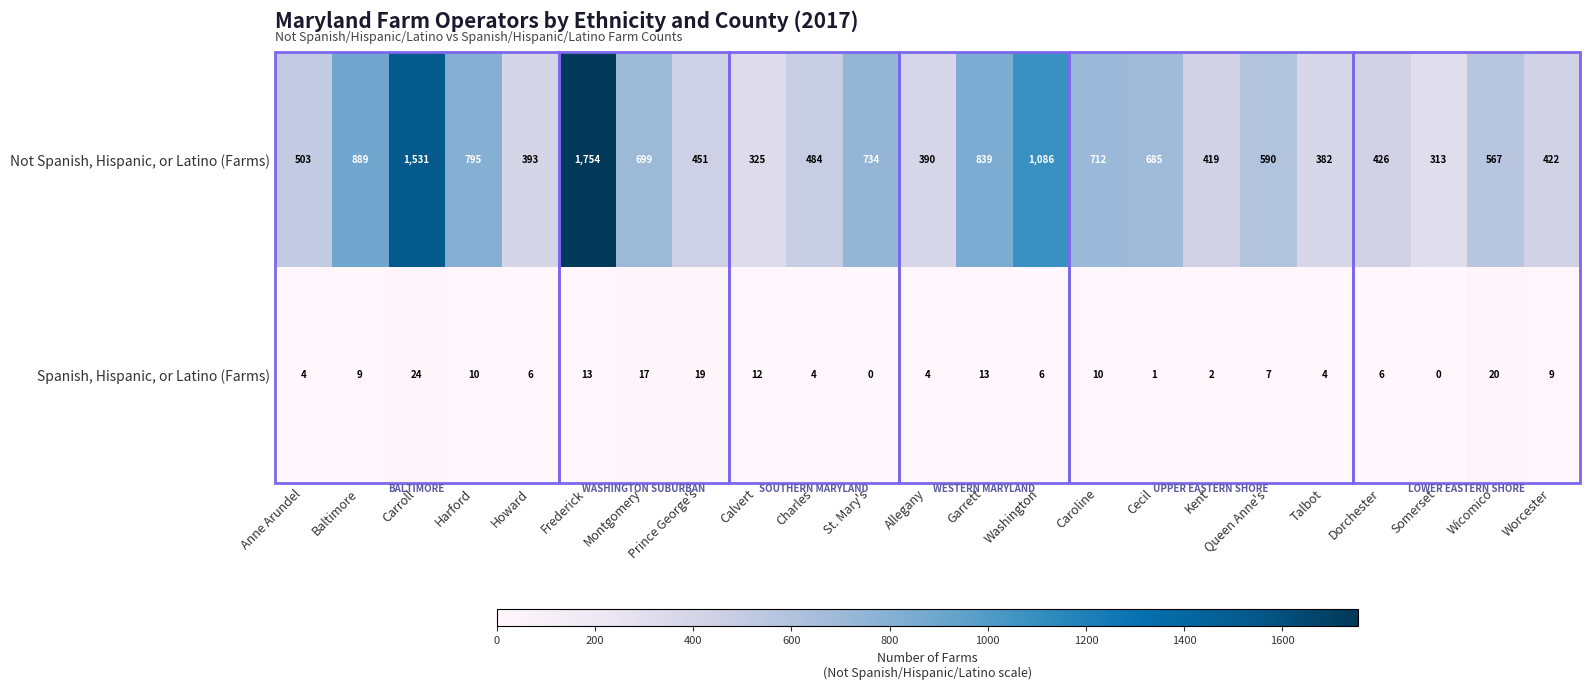

List the series in order of their peak value, highest first.

Not Spanish, Hispanic, or Latino (Farms), Spanish, Hispanic, or Latino (Farms)